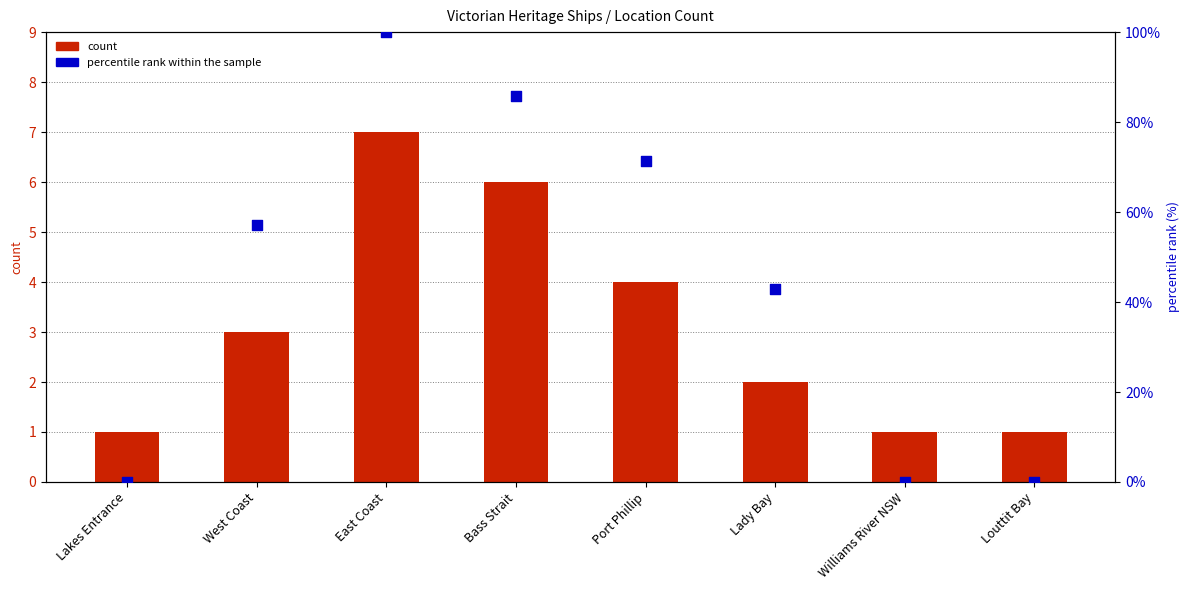

Which series has the largest total across all categories?

percentile rank within the sample